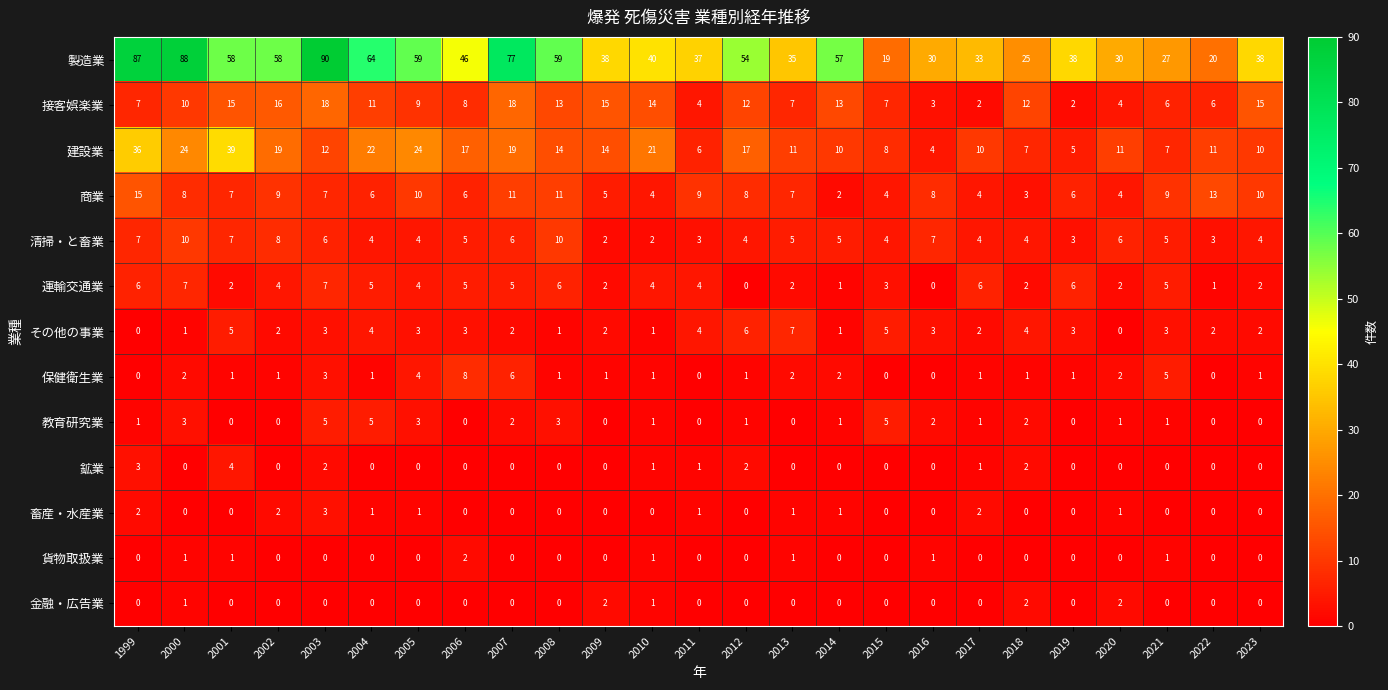

Is it true that 教育研究業 equals 2 at 2016?

True